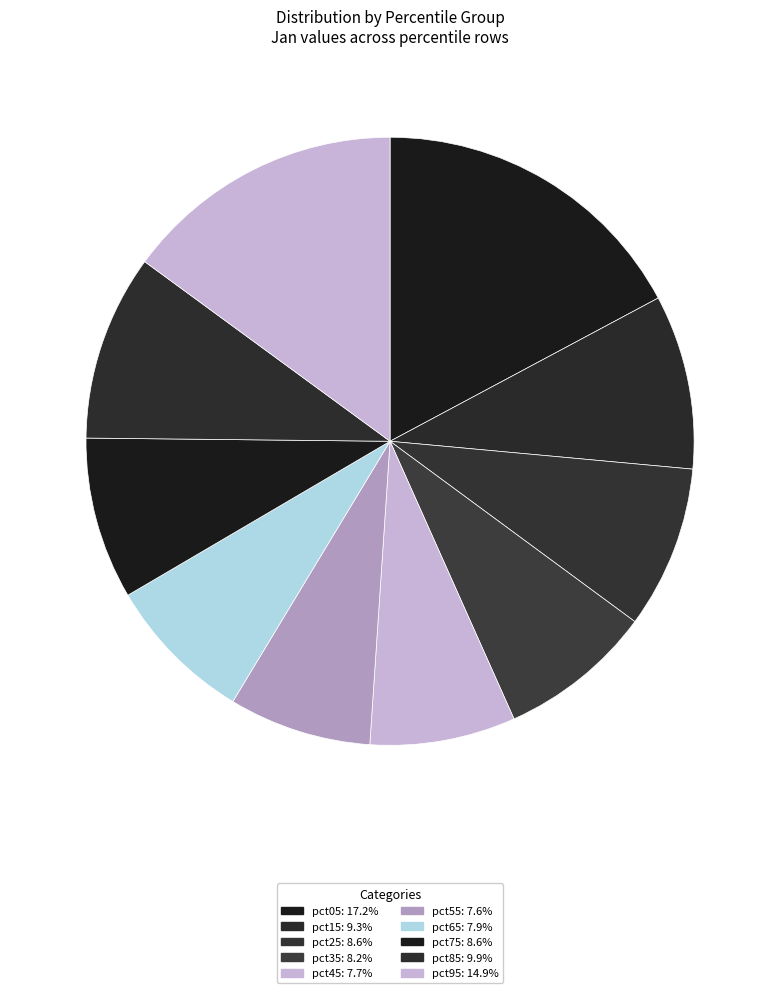

What percentage is the pct65 slice, to the nearest percent?

8%